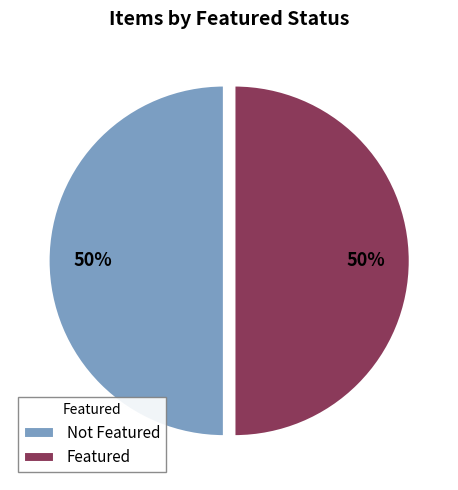

The Not Featured slice represents 37% of the pie. True or false?

False